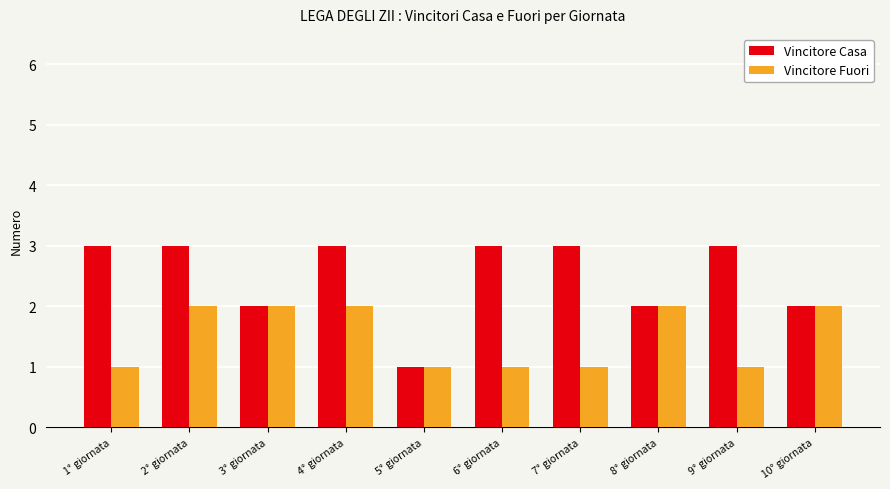

How many data points in Vincitore Fuori are less than 2?

5